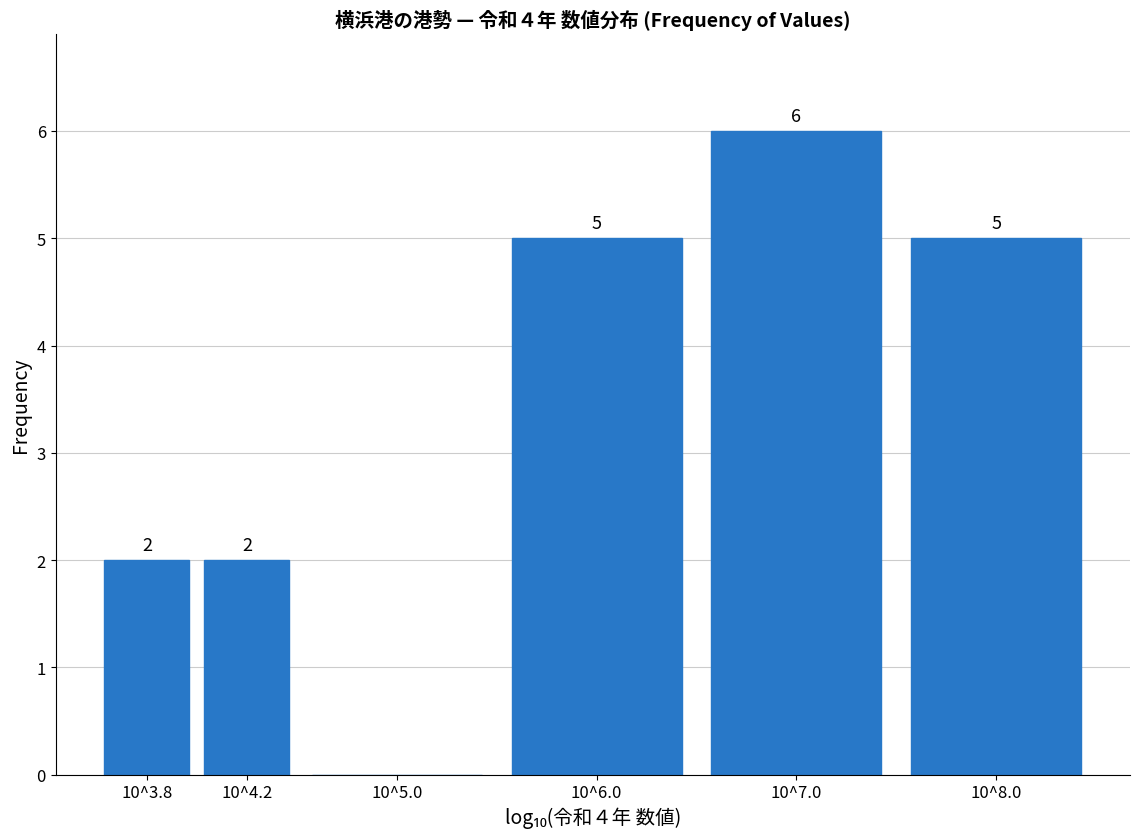

Reading left to right, list all the values displayed in this chart.

10^3.8=2	10^4.2=2	10^5.0=0	10^6.0=5	10^7.0=6	10^8.0=5